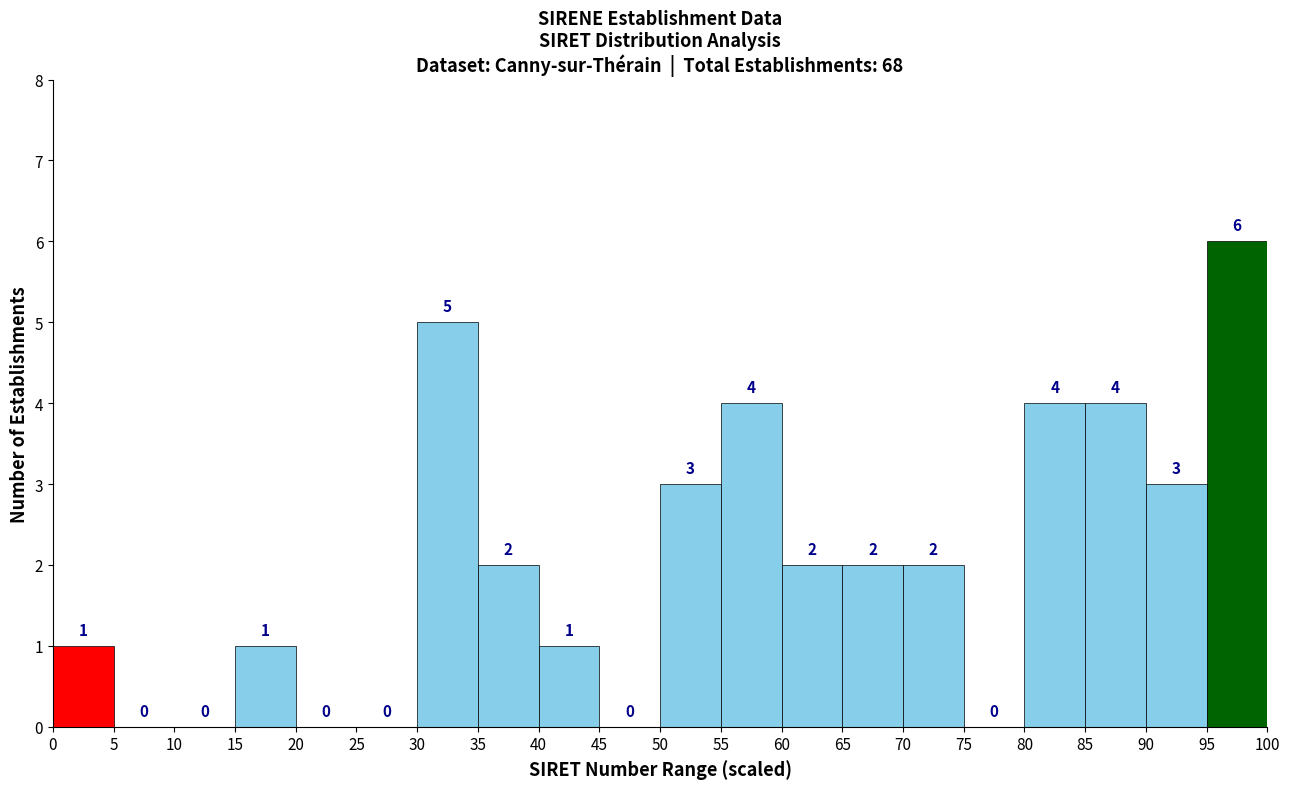

Reading left to right, list every bar in this chart as the range it spans on the x-axis followed by its height.

0 to 5: 1
5 to 10: 0
10 to 15: 0
15 to 20: 1
20 to 25: 0
25 to 30: 0
30 to 35: 5
35 to 40: 2
40 to 45: 1
45 to 50: 0
50 to 55: 3
55 to 60: 4
60 to 65: 2
65 to 70: 2
70 to 75: 2
75 to 80: 0
80 to 85: 4
85 to 90: 4
90 to 95: 3
95 to 100: 6